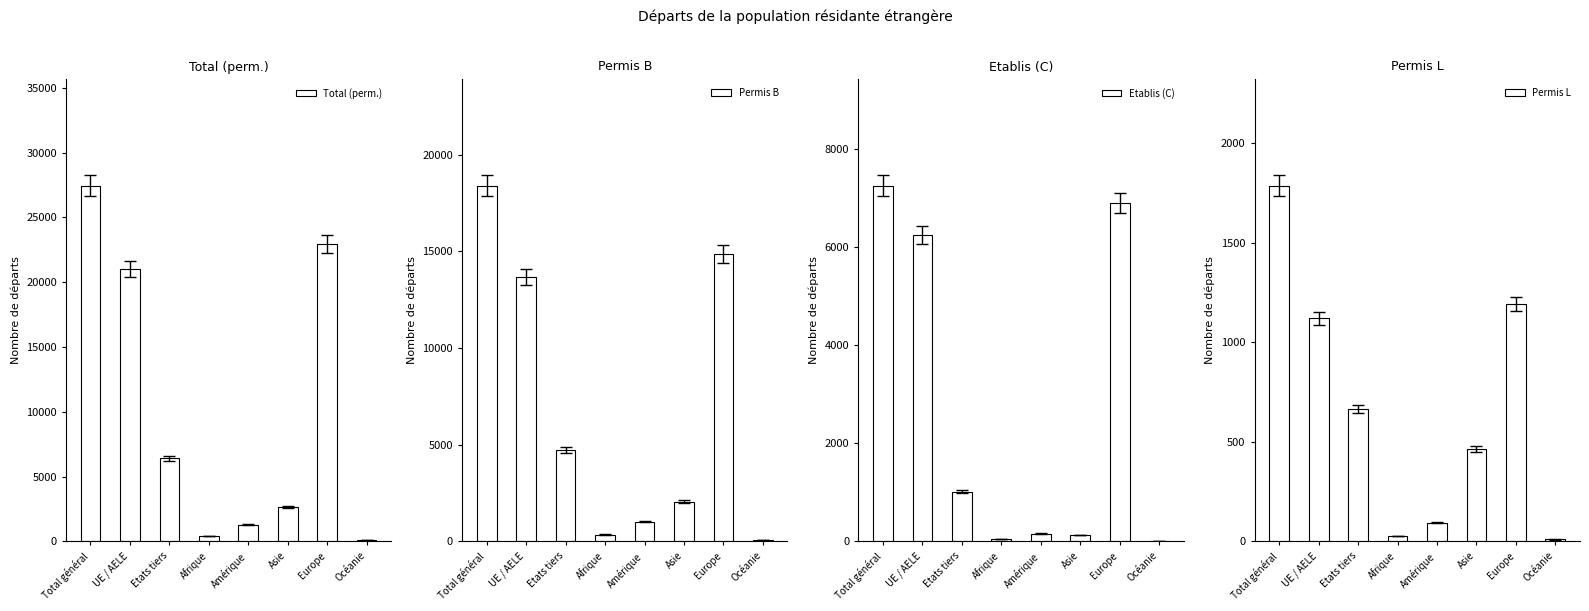

How many bars are there in total?

32